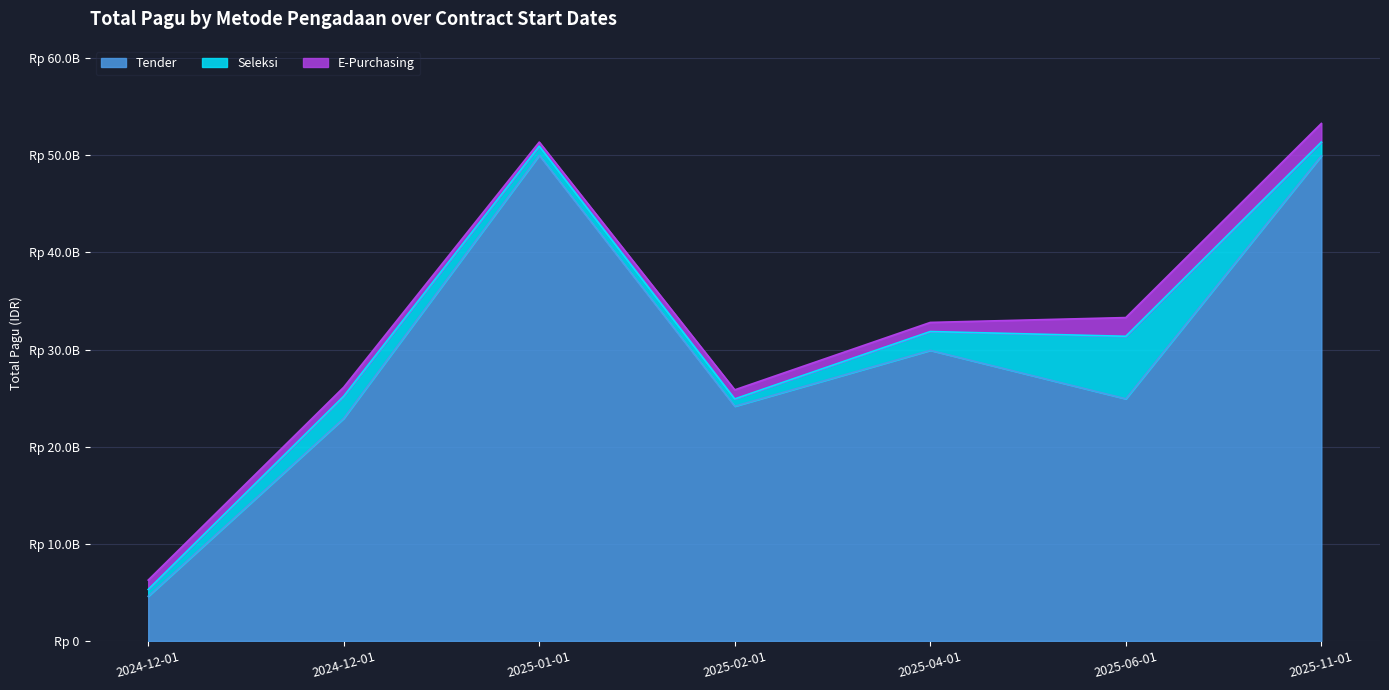

Reading right to left, transcribe all the data shown in this chart.

Tender: 2025-11-01=49935500000	2025-06-01=24925500000	2025-04-01=29915500000	2025-02-01=24163165000	2025-01-01=50000000000	2024-12-01=22915292000	2024-12-01=4599558950
Seleksi: 2025-11-01=1415500000	2025-06-01=6435500000	2025-04-01=1935500000	2025-02-01=750000000	2025-01-01=935500000	2024-12-01=2277000000	2024-12-01=700000000
E-Purchasing: 2025-11-01=1915500000	2025-06-01=1925500000	2025-04-01=935500000	2025-02-01=935500000	2025-01-01=415500000	2024-12-01=925500000	2024-12-01=965500000